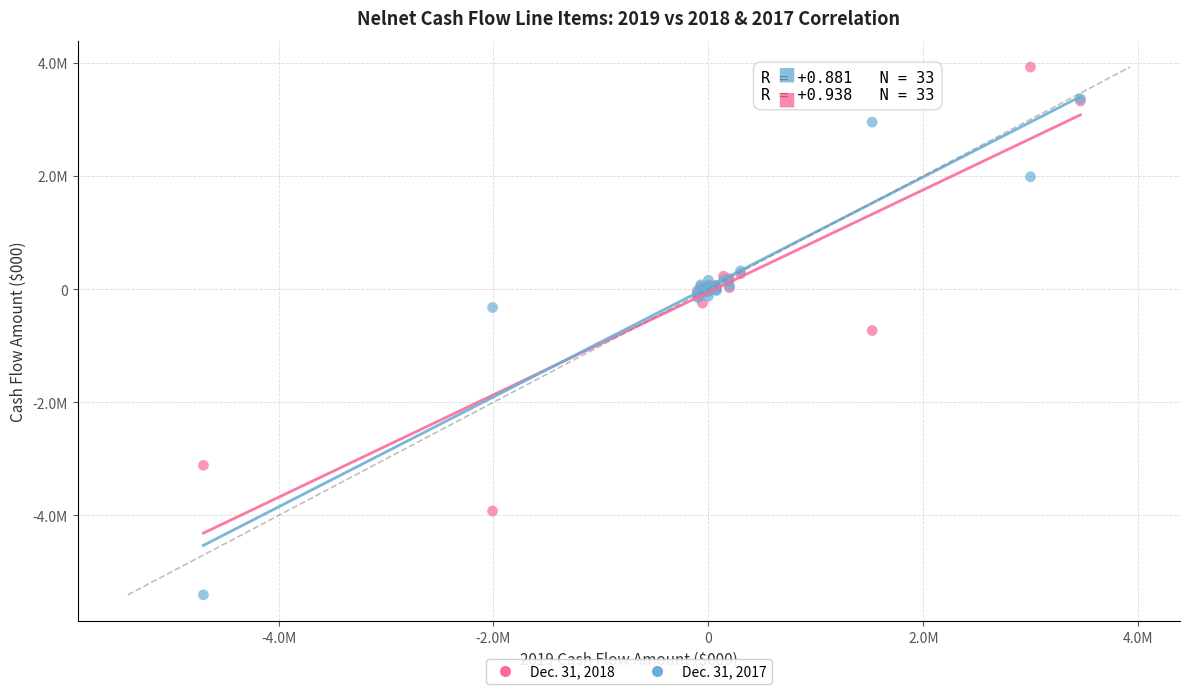

Which series contains the highest Y value?

Dec. 31, 2018